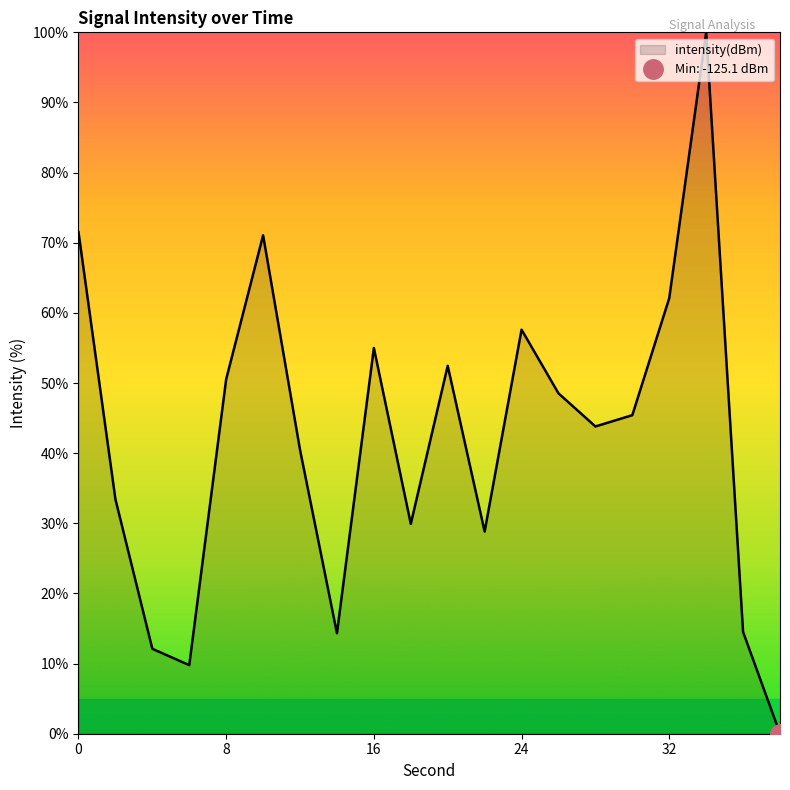

At which label is the value closest to 50?

8